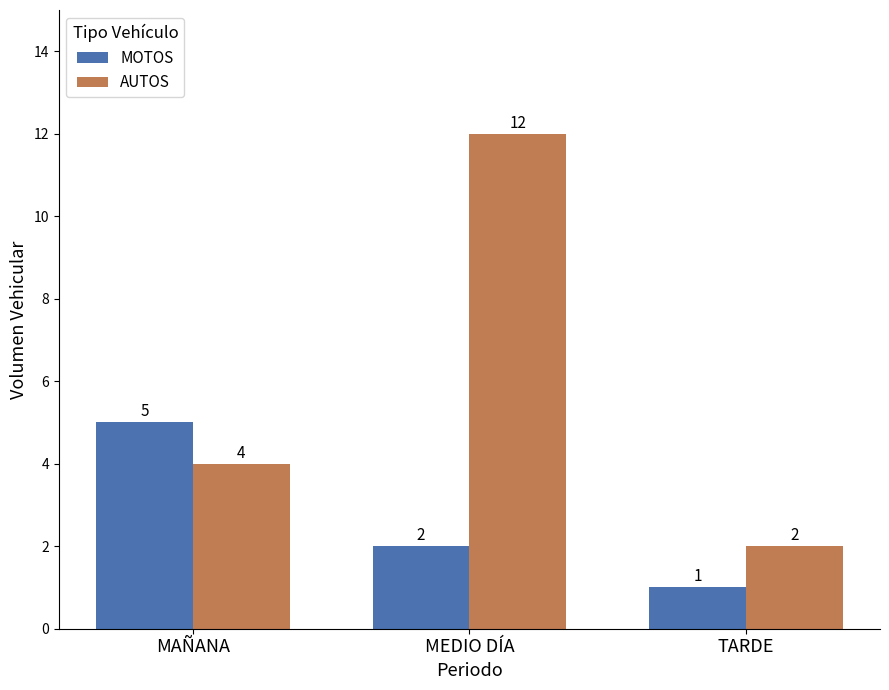

Does the chart contain stacked bars?

No